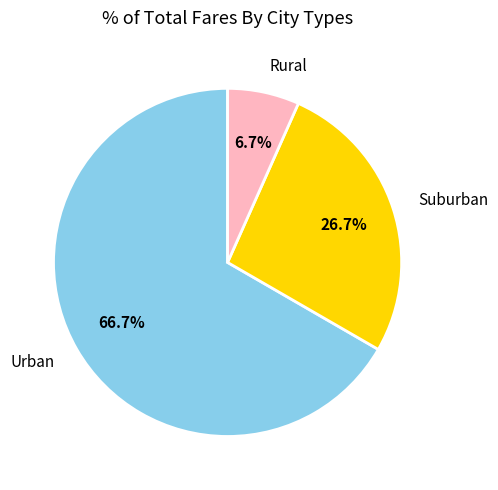

What percentage is NOT represented by Suburban?

73.3%